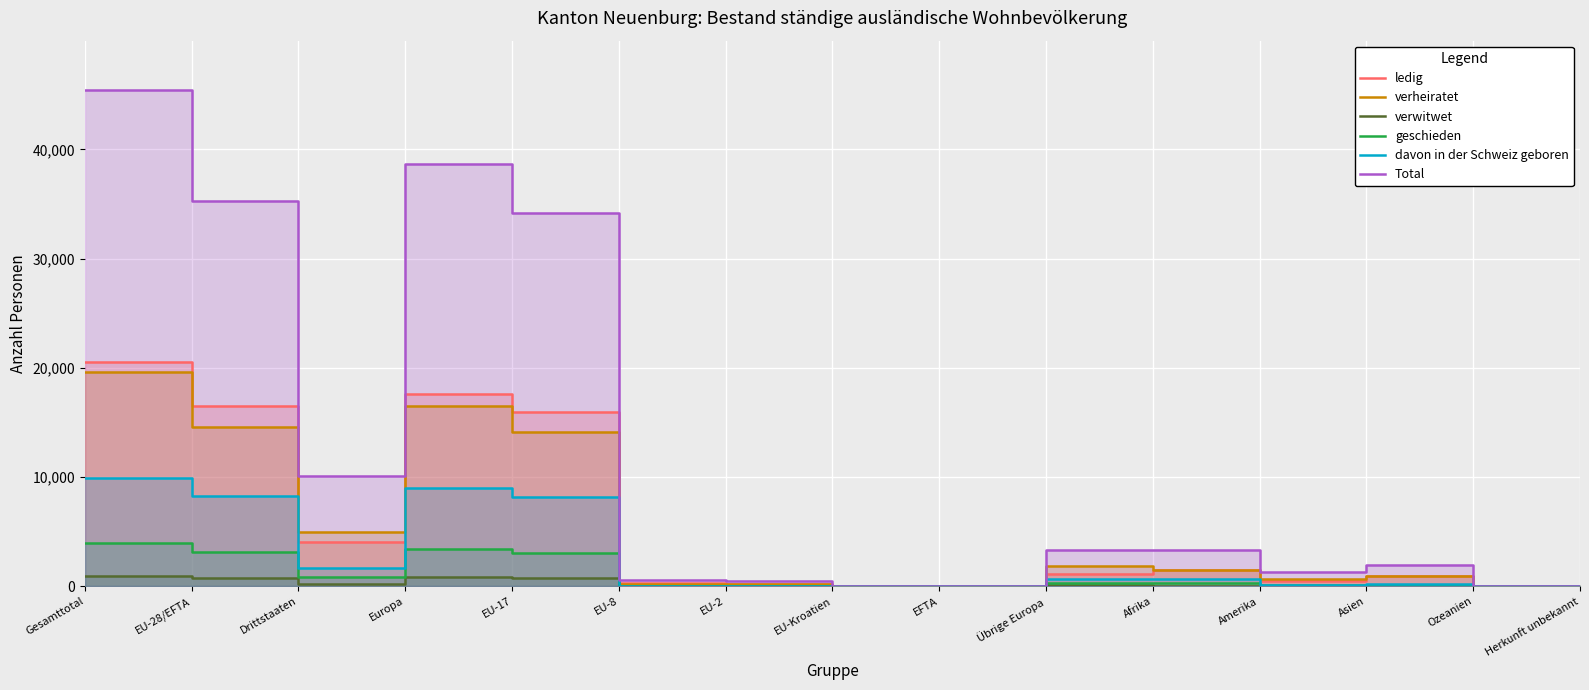

How many interior local valleys does the verwitwet series have?

5